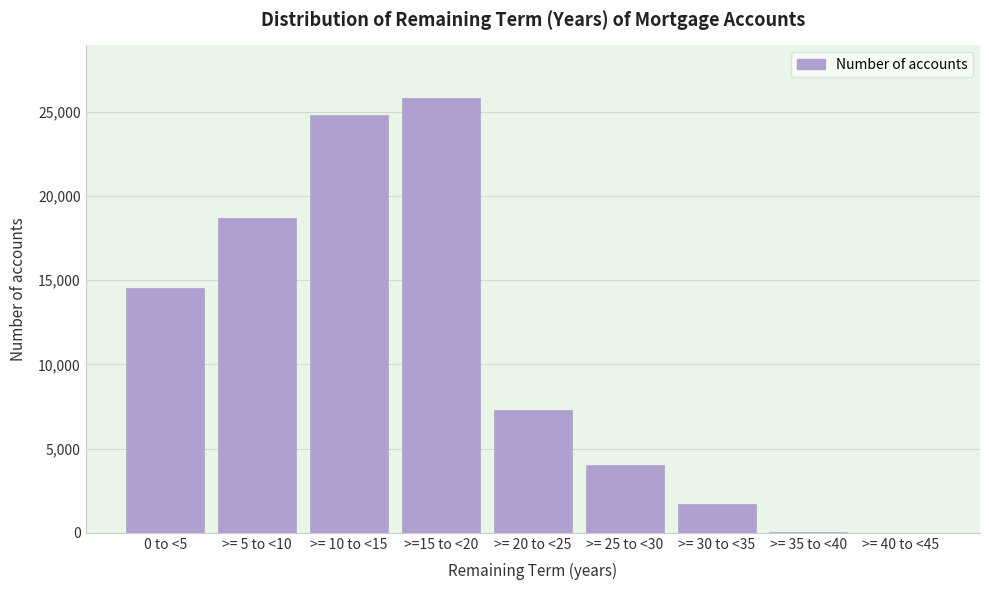

What is the sum of all values?

96996